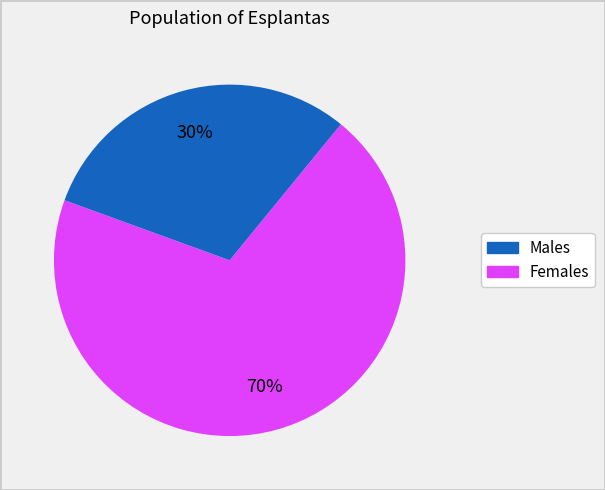

To the nearest percent, what is the average slice percentage?

50%